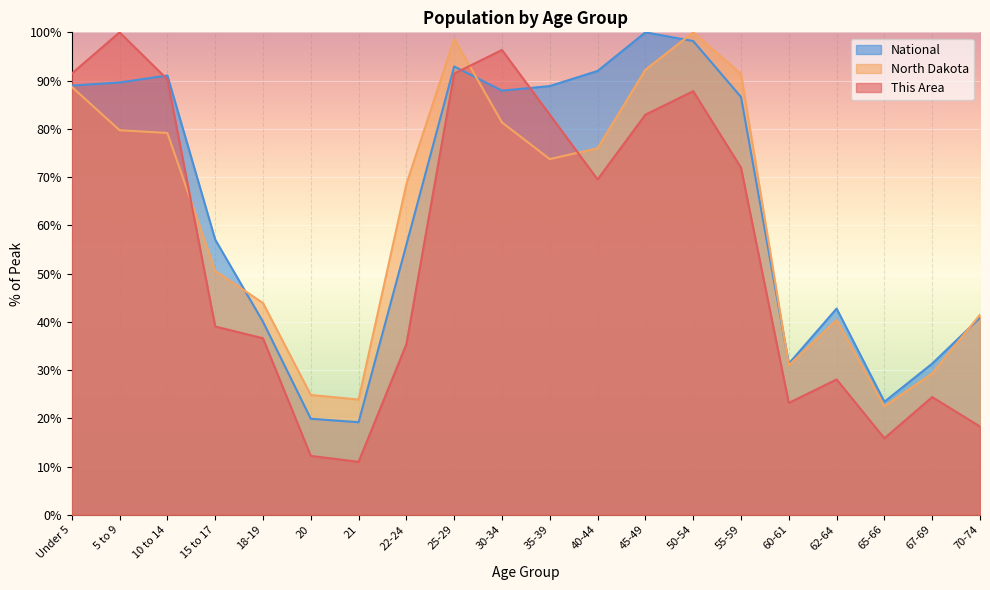

What is the value of the This Area point at the 7th from the left?

11.0